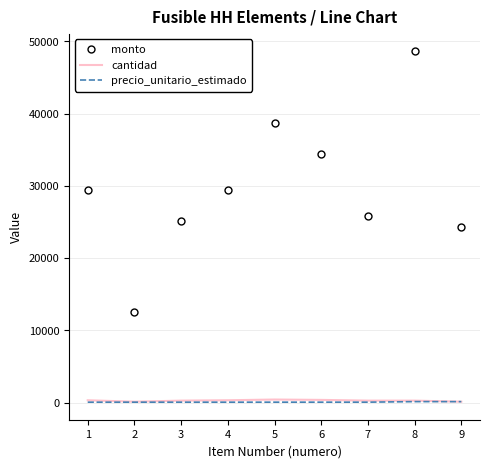

Which series changed the most between 3 and 8?

monto